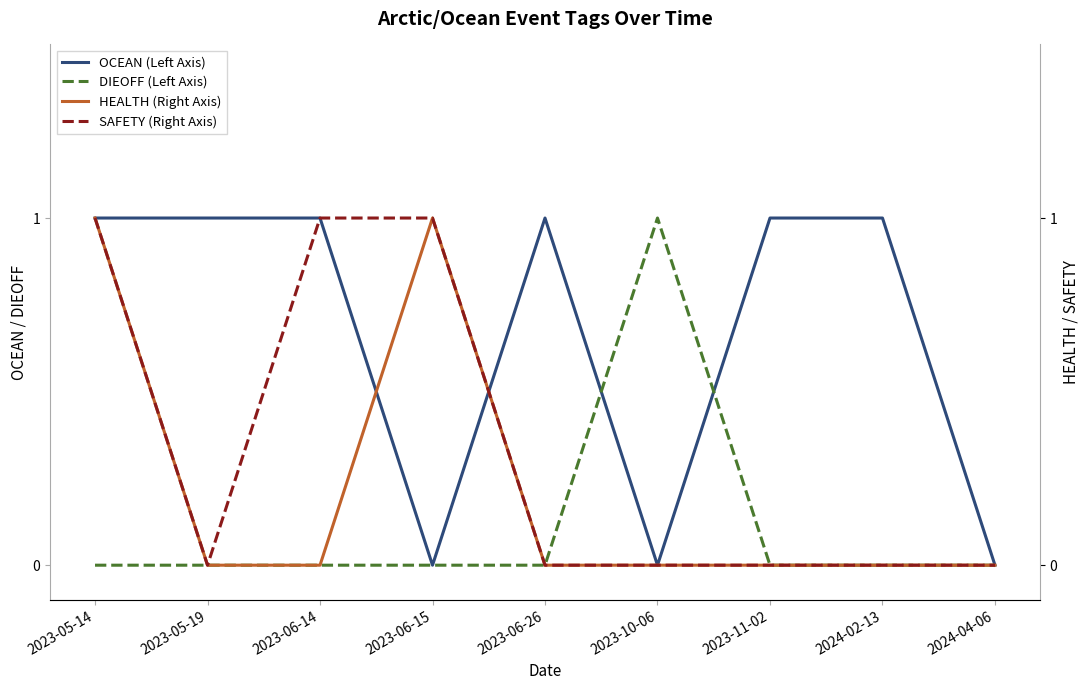

Rank the series by their average value, from highest to lowest.

OCEAN (Left Axis), SAFETY (Right Axis), HEALTH (Right Axis), DIEOFF (Left Axis)